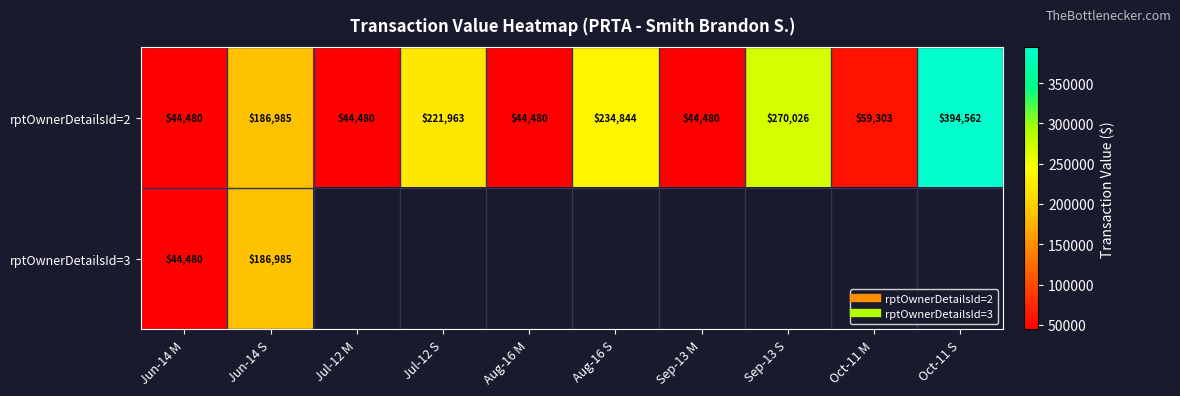

Which category has the lowest value in the rptOwnerDetailsId=3 series?

Jun-14 M